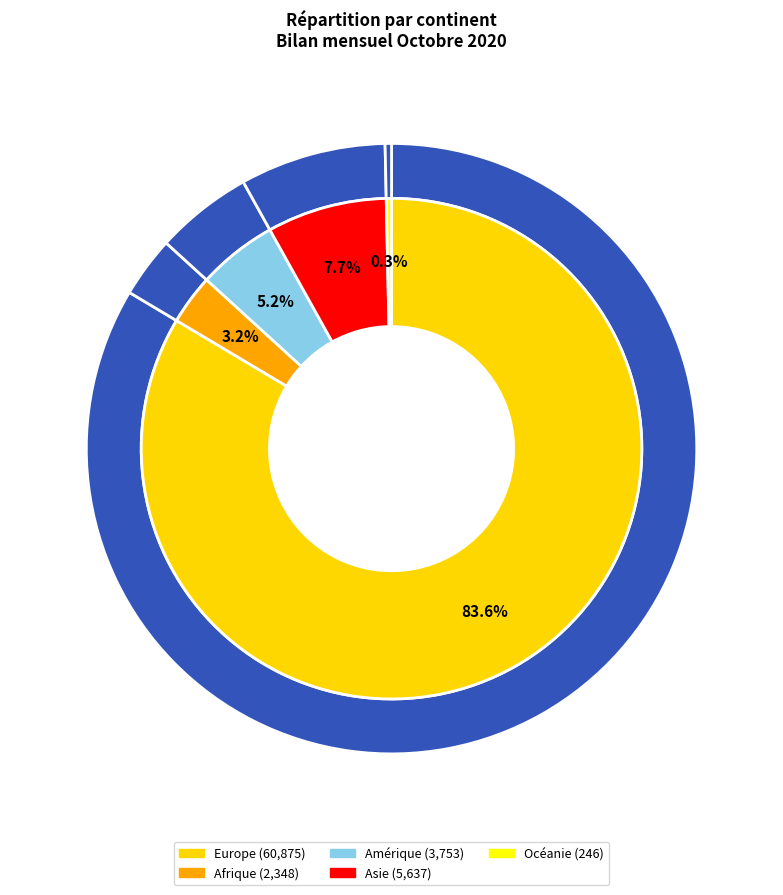

How many segments does this pie chart have?

5